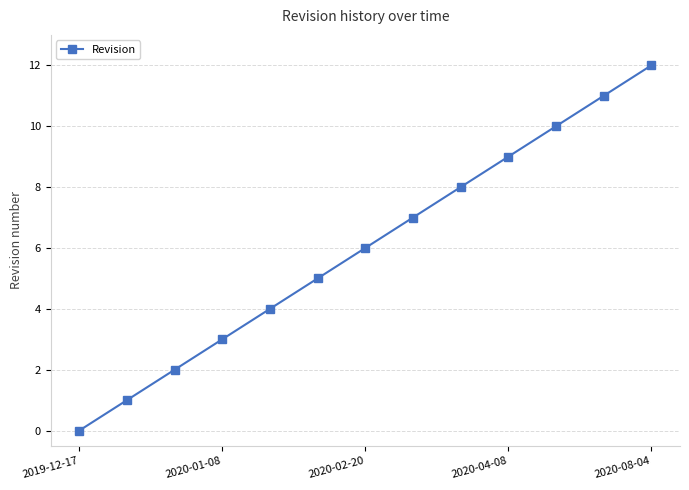

Is this an area chart (filled region under the line)?

No